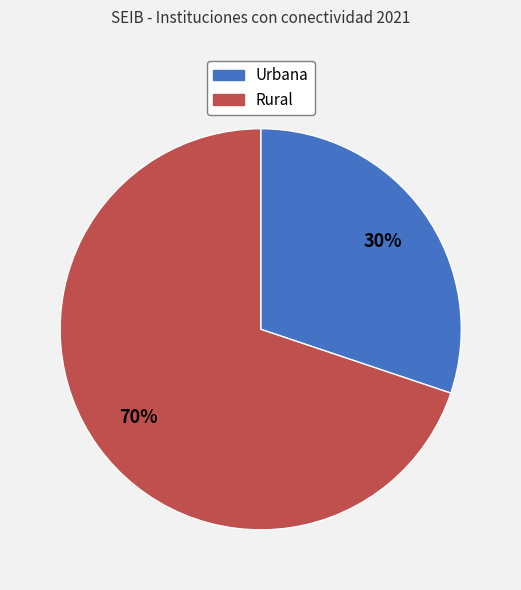

To the nearest percent, what is the average slice percentage?

50%